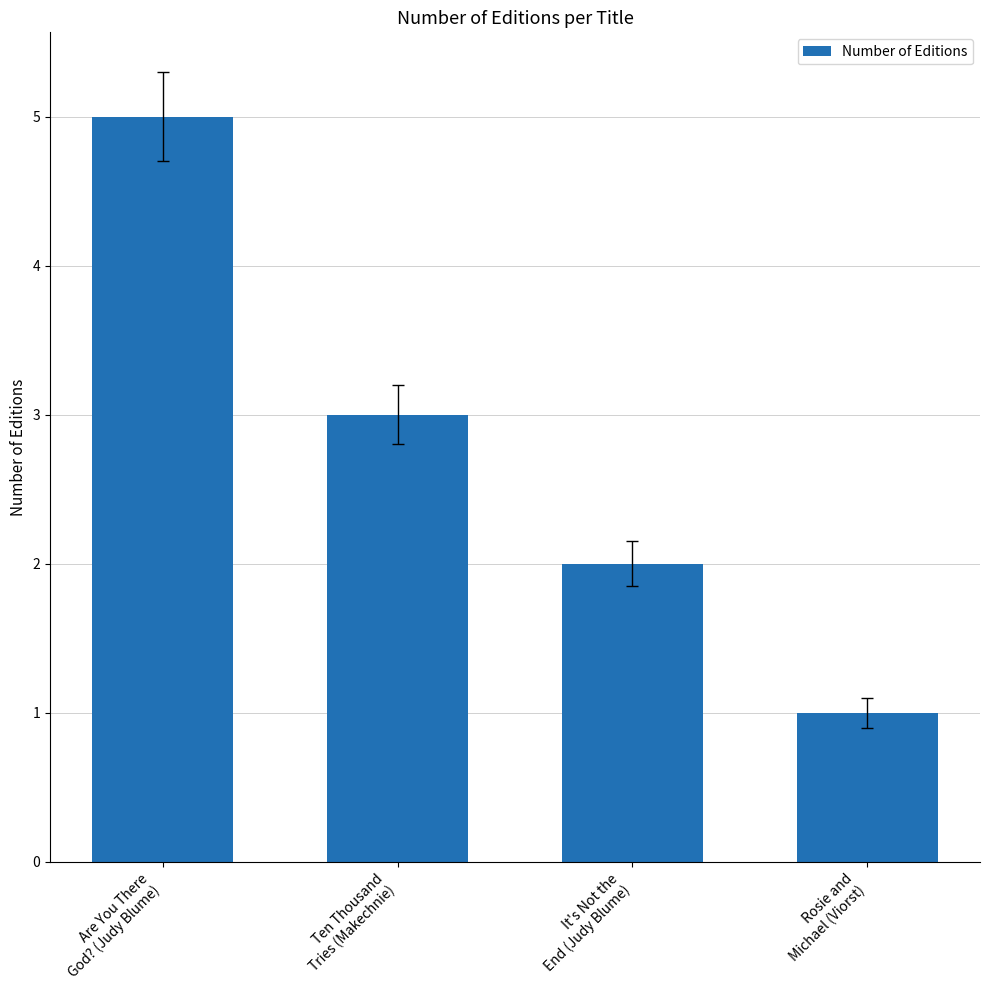

Which category has the highest value across all series?

Are You There
God? (Judy Blume)